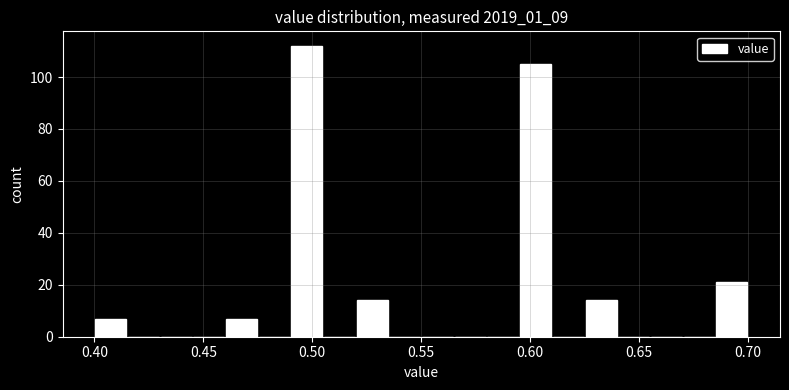

Around what value on the x-axis is the tallest bar? Give the approximate position of its centre, as read against the axis.

0.500